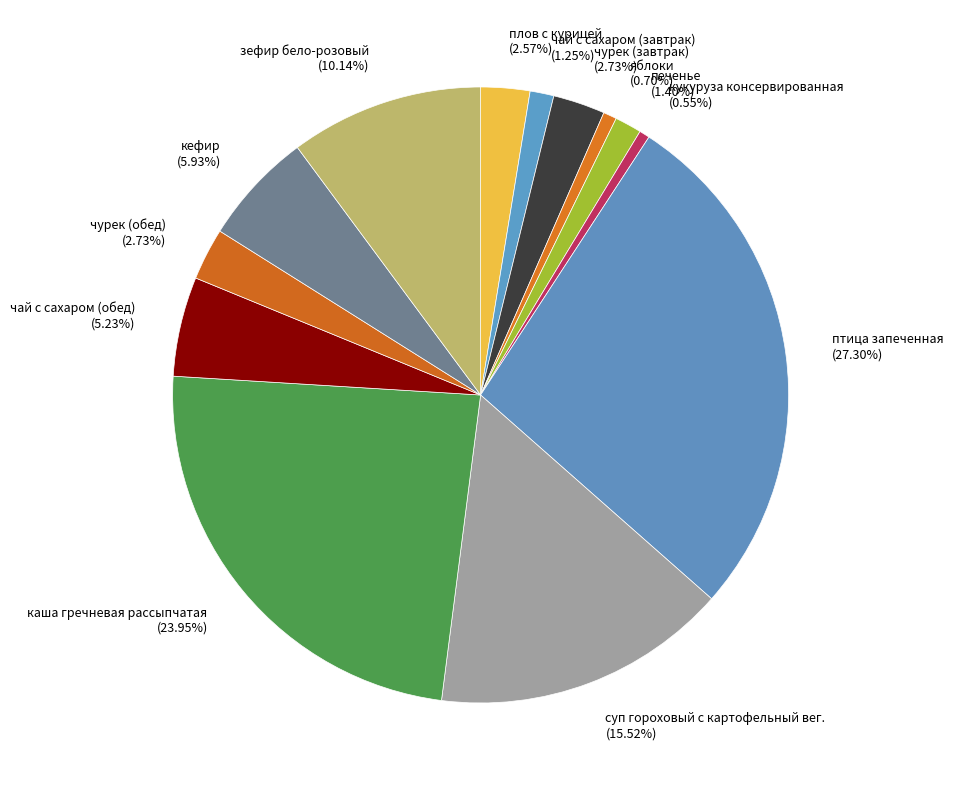

How many segments does this pie chart have?

13